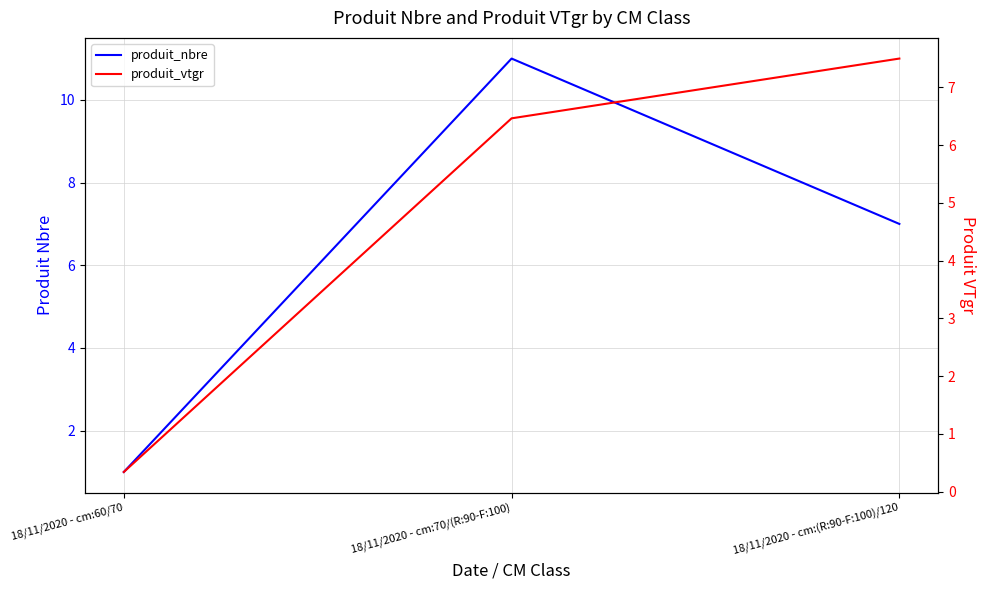

List the series in order of their overall mean, lowest first.

produit_vtgr, produit_nbre